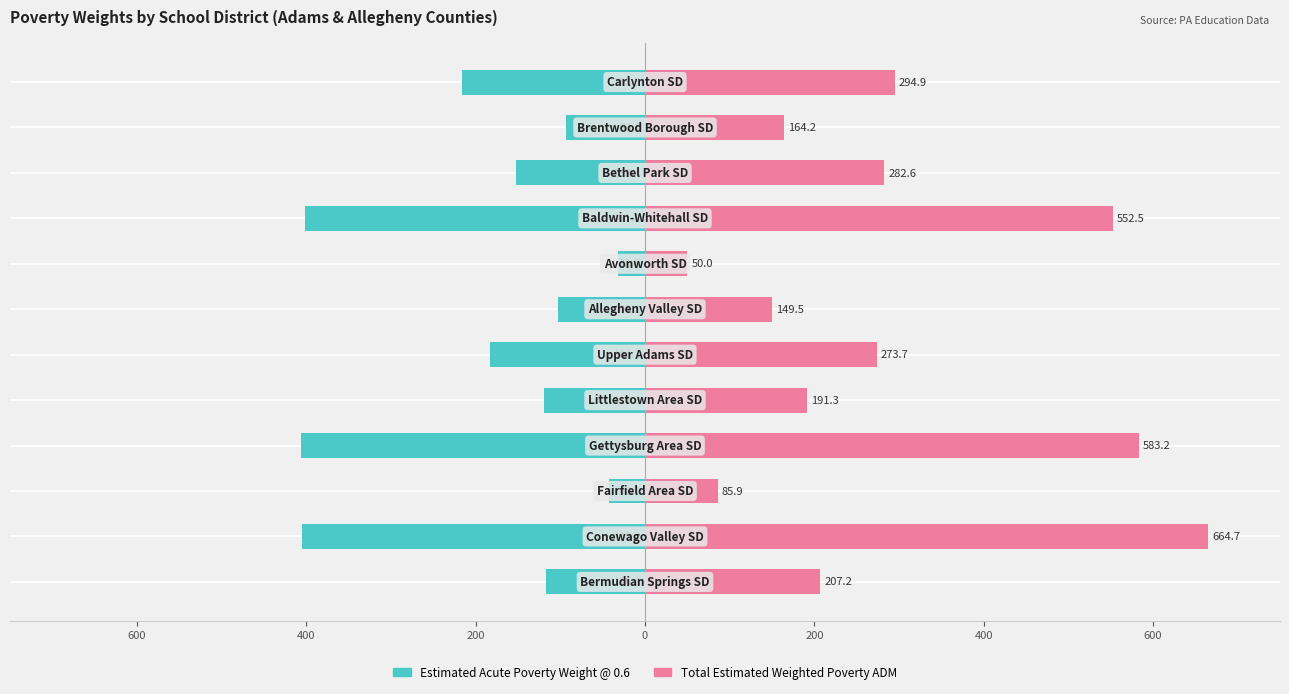

Count the number of categories in the chart.

12